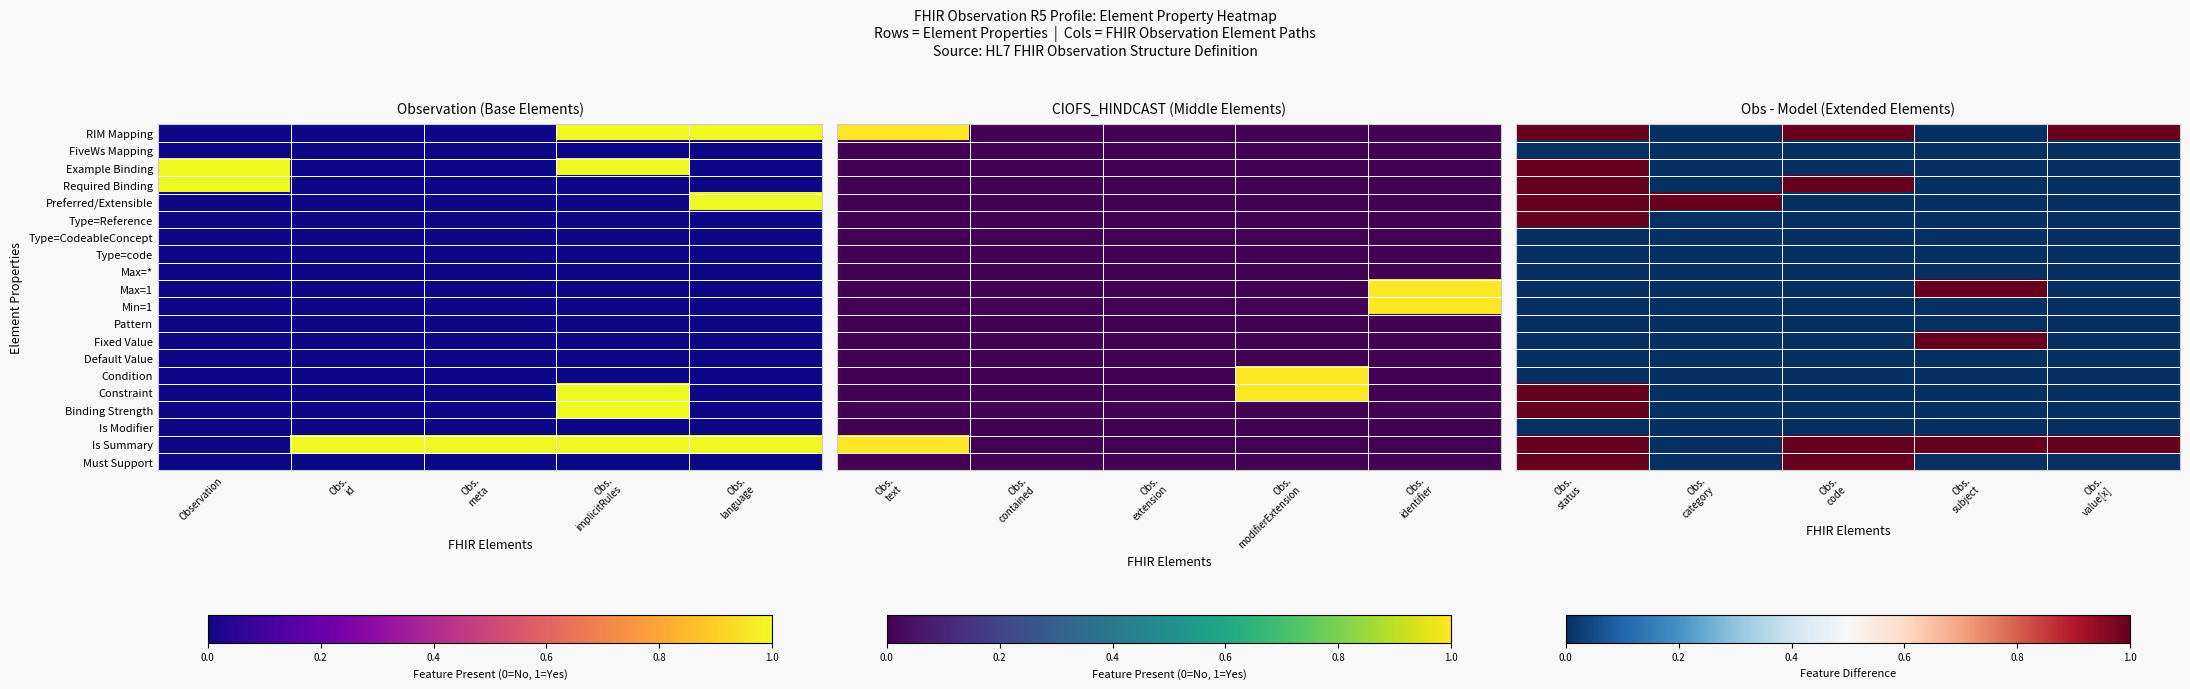

Where is Required Binding nearest to the value 0?

Obs. category